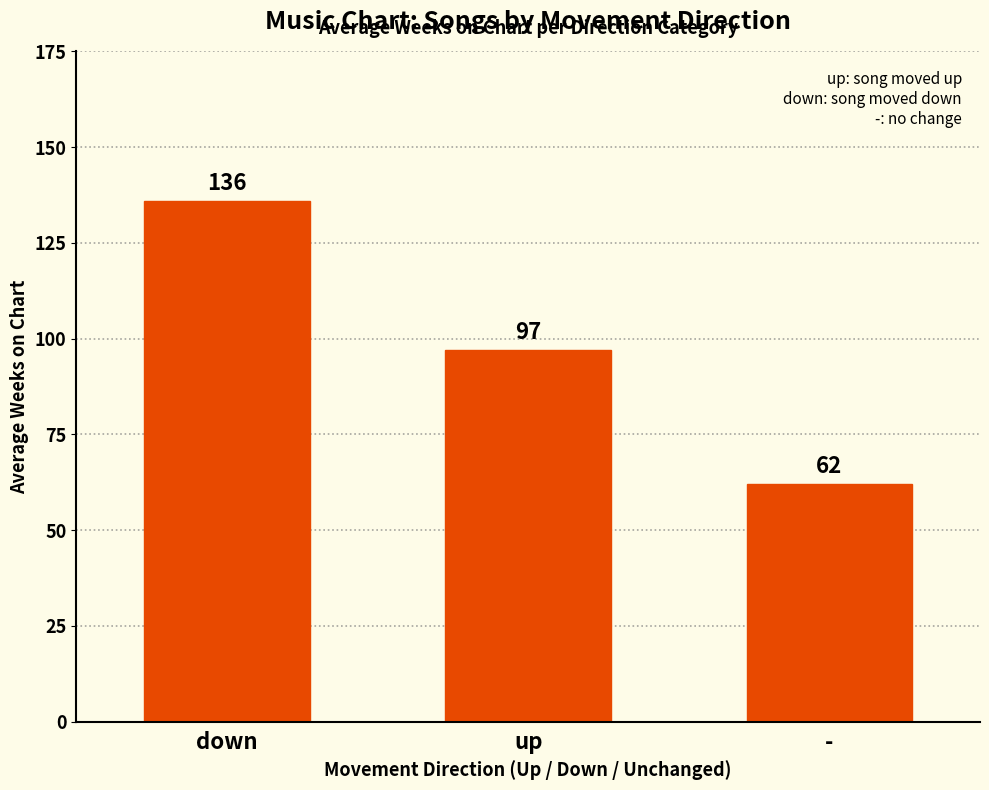

What is the difference between the maximum and minimum values?

74